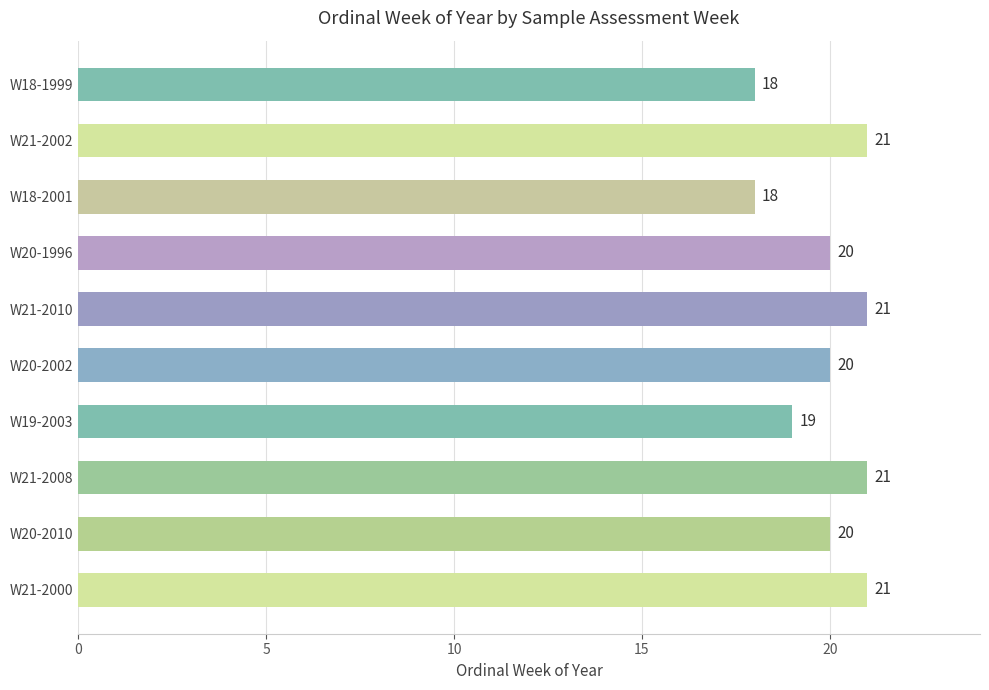

Reading bottom to top, what are all the values shown in this chart?

W21-2000=21	W20-2010=20	W21-2008=21	W19-2003=19	W20-2002=20	W21-2010=21	W20-1996=20	W18-2001=18	W21-2002=21	W18-1999=18